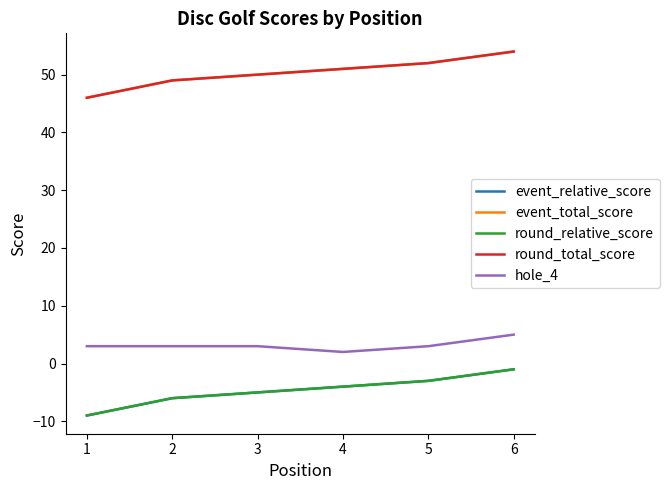

What is the smallest value displayed?

-9